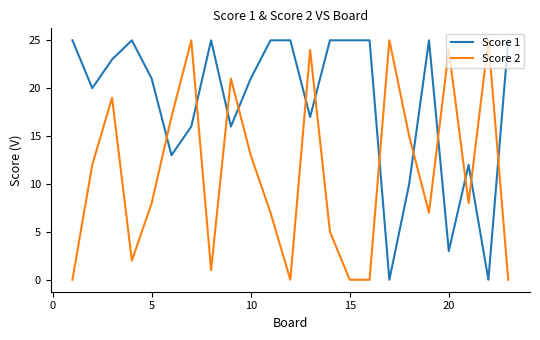

Reading right to left, transcribe all the data shown in this chart.

Score 1: 25	0	12	3	25	10	0	25	25	25	17	25	25	21	16	25	16	13	21	25	23	20	25
Score 2: 0	25	8	24	7	15	25	0	0	5	24	0	7	13	21	1	25	17	8	2	19	12	0